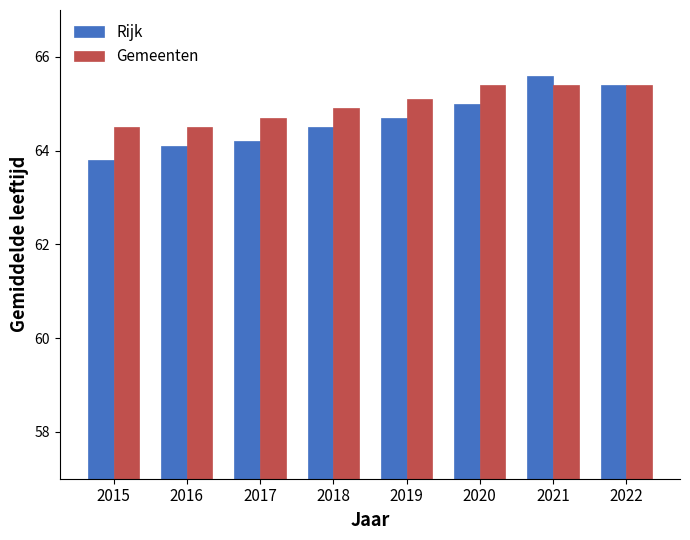

Is it true that Rijk equals 64.7 at 2019?

True